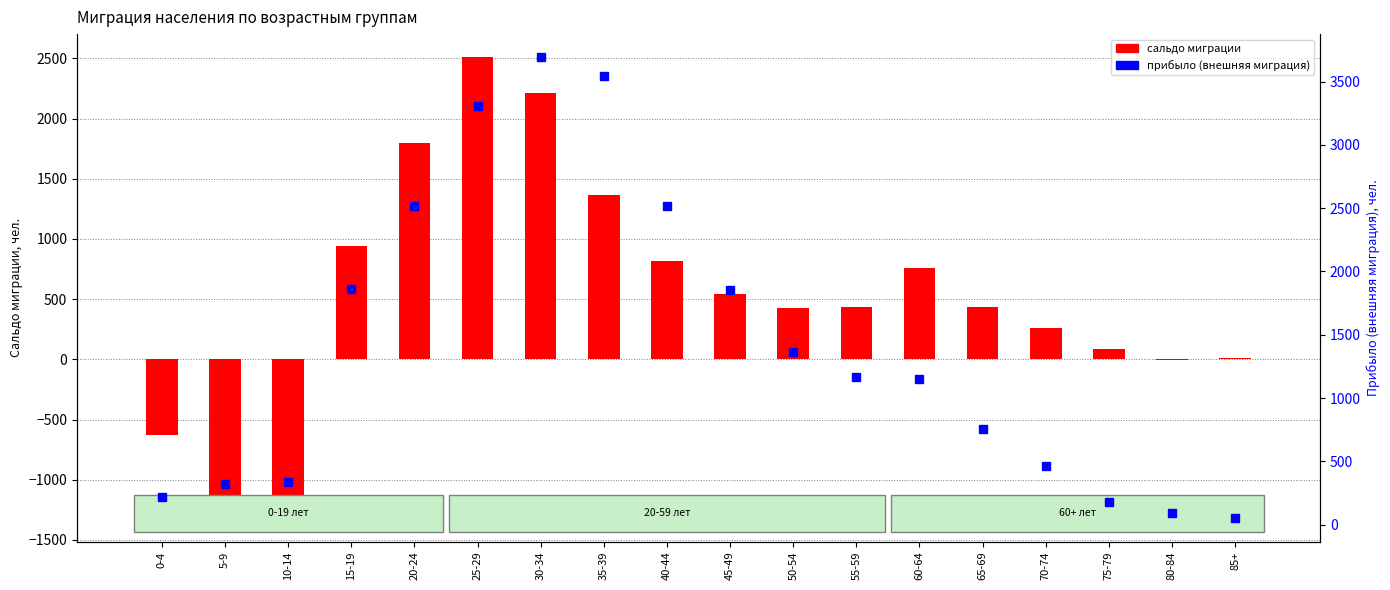

What position from the right is 35-39?

11